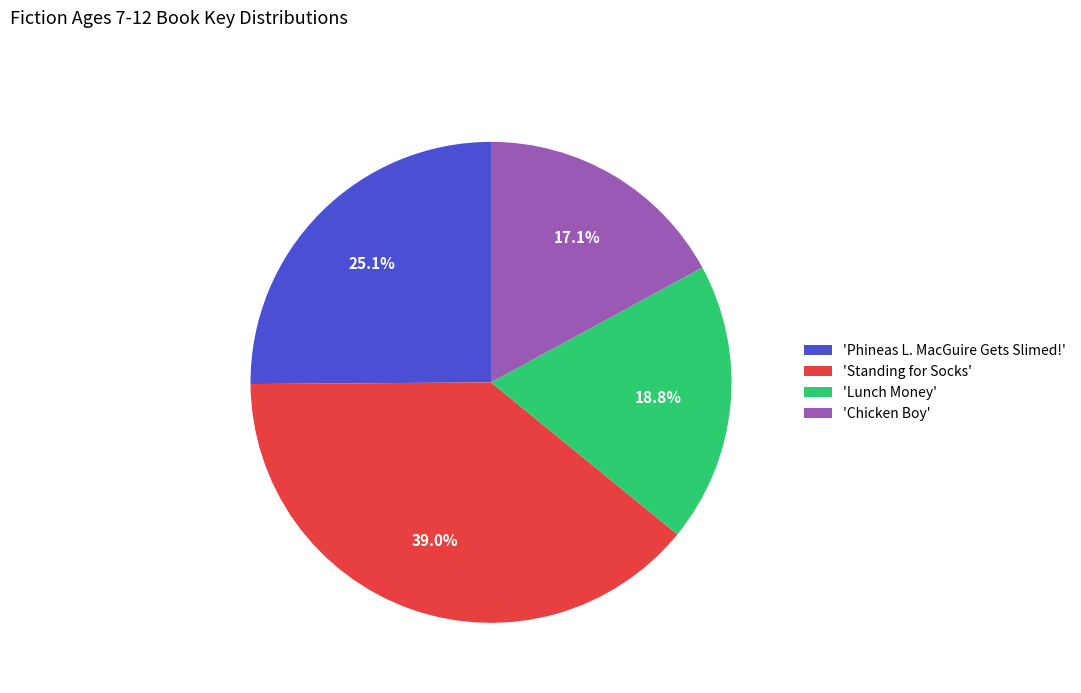

Does any single category account for the majority?

No